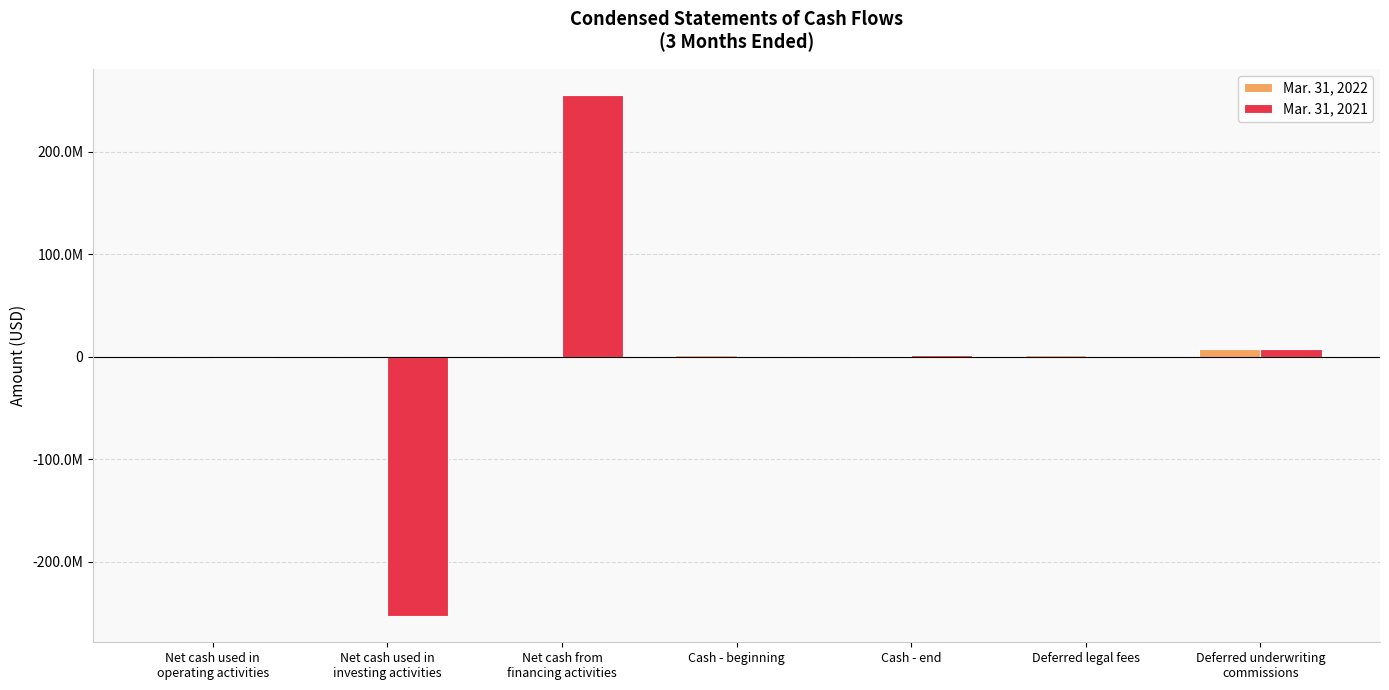

Which series has the largest range (max minus min)?

Mar. 31, 2021